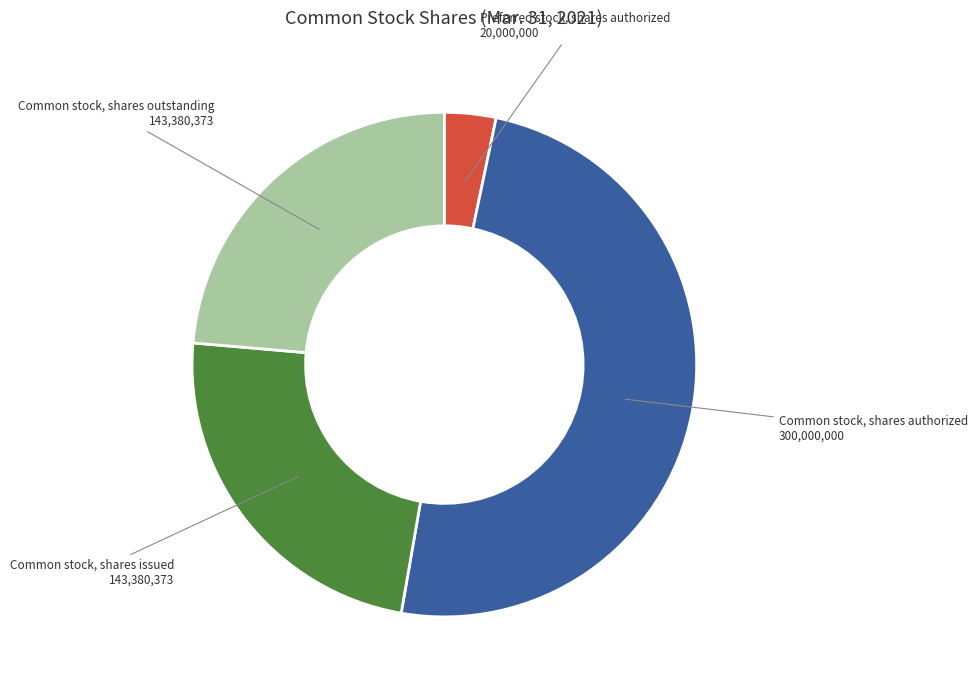

Is there any slice that represents more than half of the pie?

No